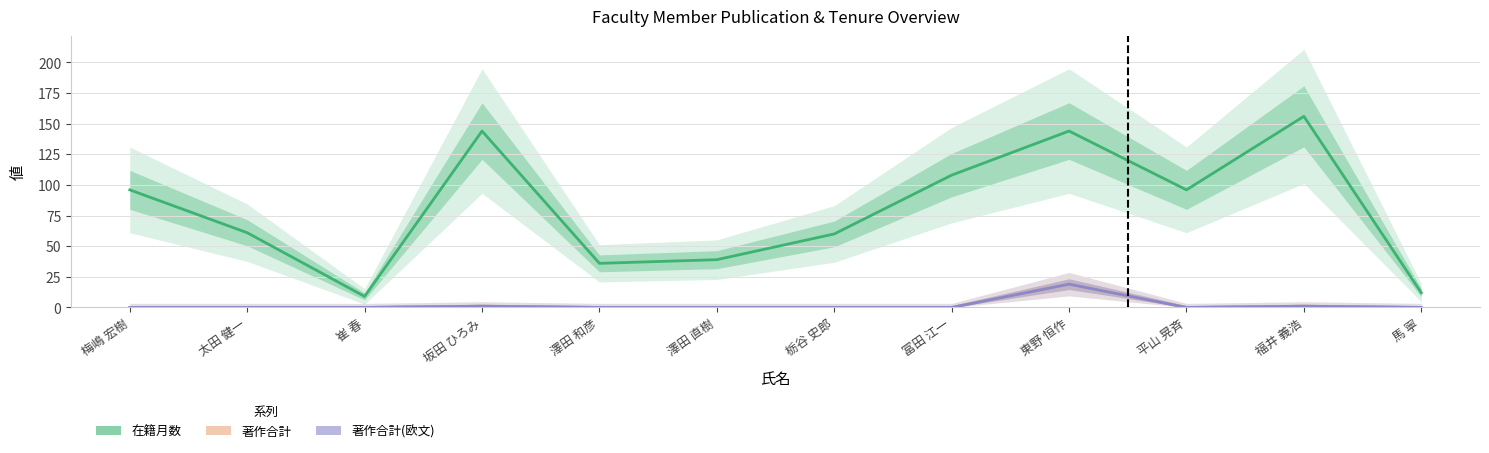

Which series has the largest total across all categories?

在籍月数